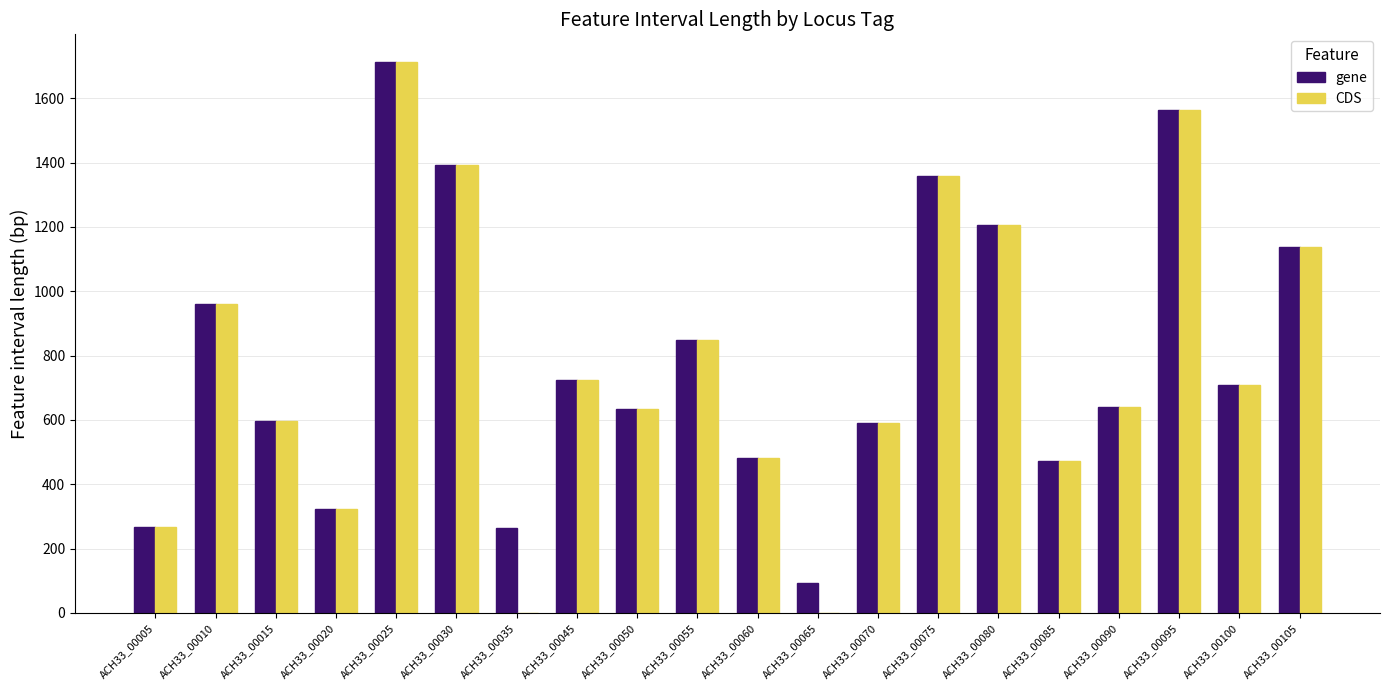

At which category is the sum across all series the highest?

ACH33_00025